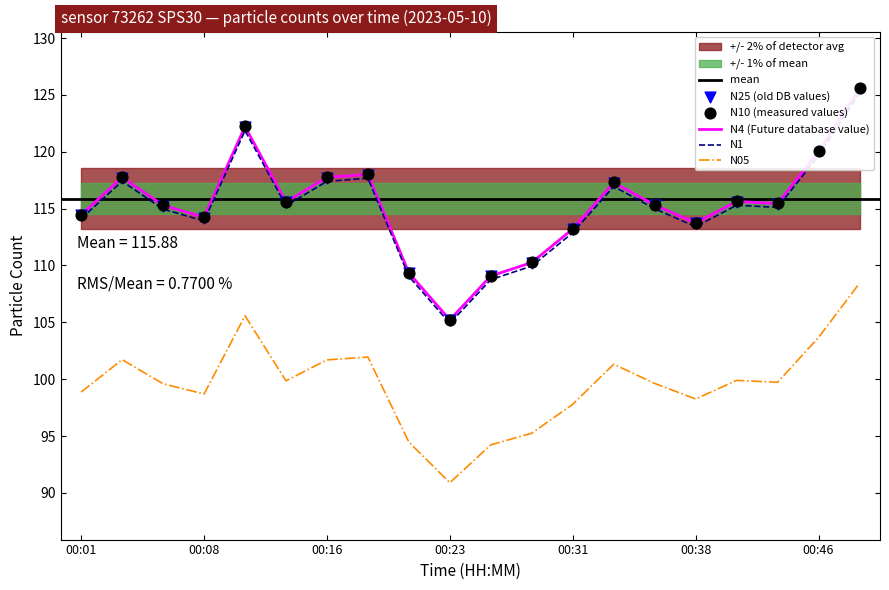

At how many categories does at least one series exceed 101?

20